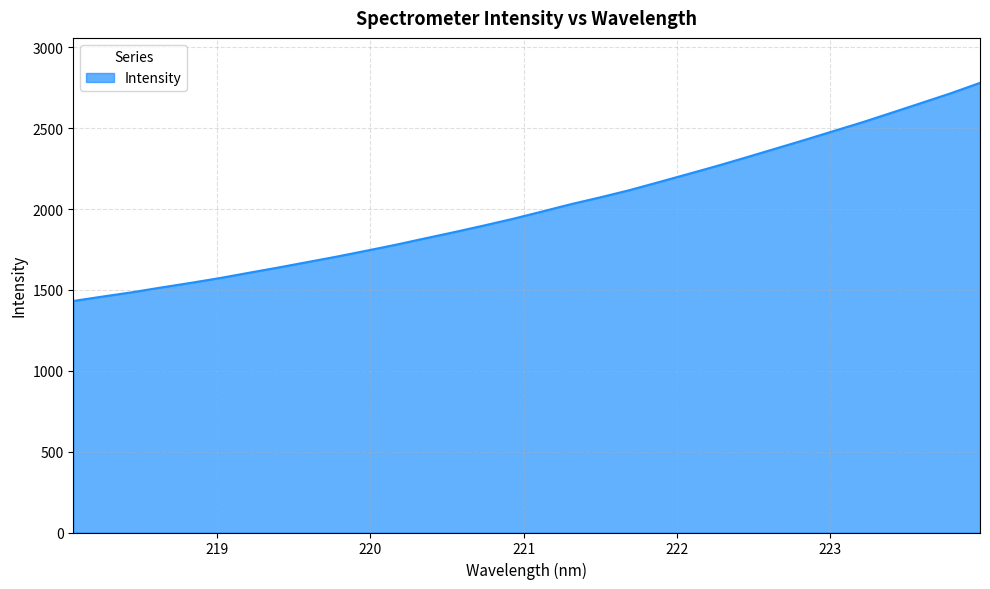

What is the difference between the maximum and minimum values?

1349.1